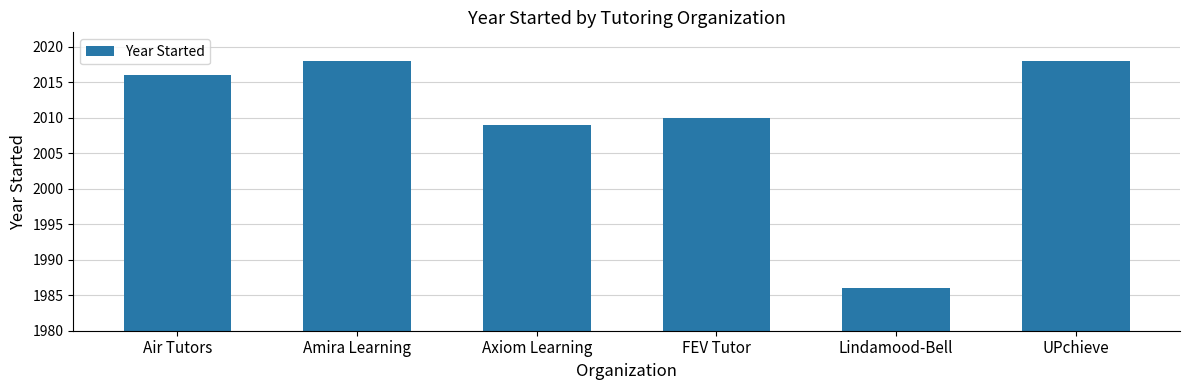

Approximately how many times larger is the value at Air Tutors compared to UPchieve?

1.0